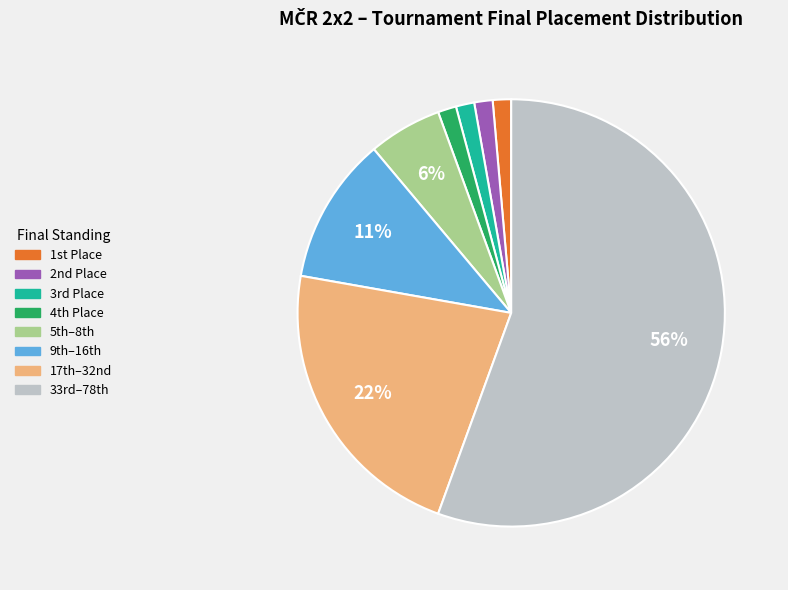

Does any single category account for the majority?

Yes